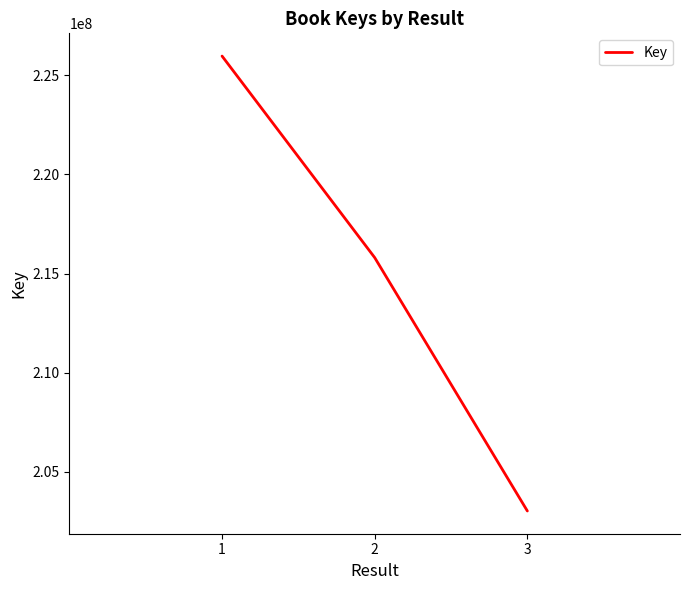

Is this an area chart (filled region under the line)?

No